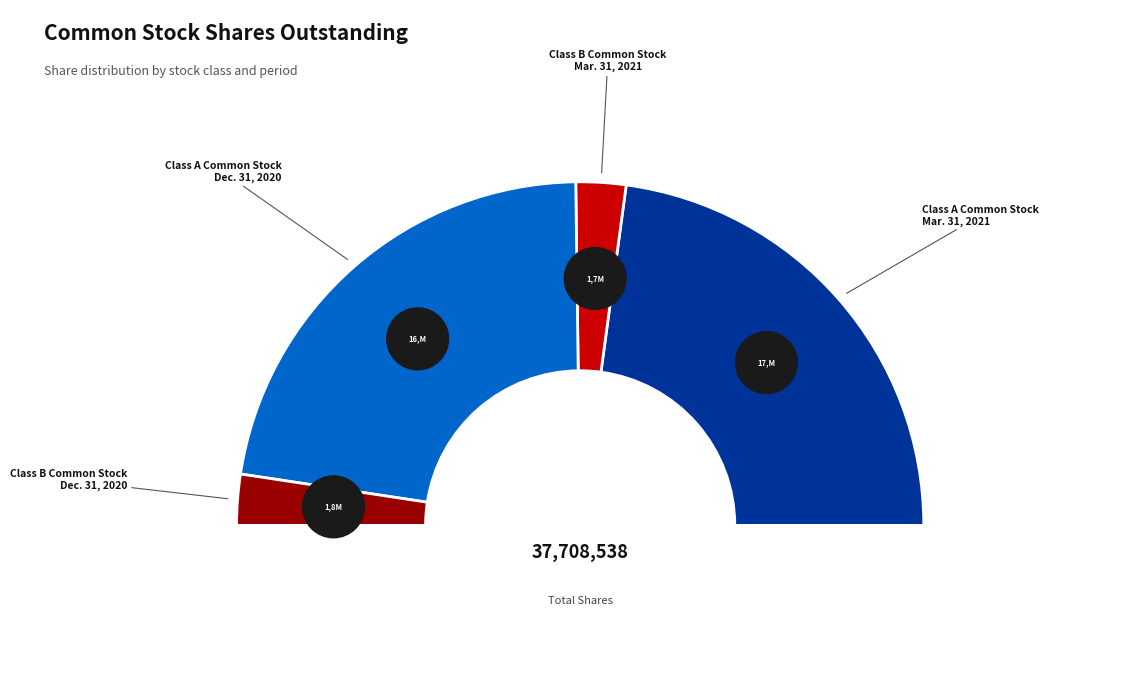

Approximately how many times larger is the value at Class B Common Stock
Dec. 31, 2020 compared to Class B Common Stock
Mar. 31, 2021?

1.0